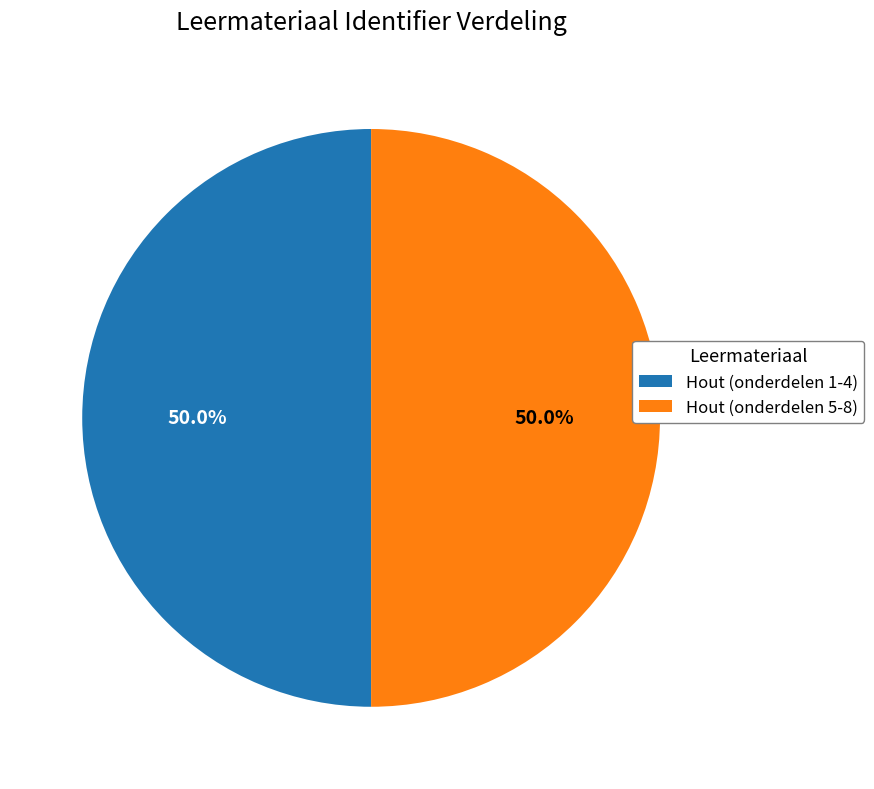

What is the ratio of the value at Hout (onderdelen 1-4) to the value at Hout (onderdelen 5-8)?

1.0